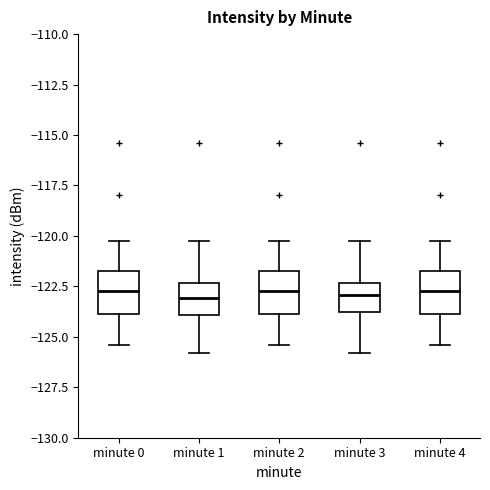

Where does the upper whisker of the box for minute 2 end on the y-axis? The values are not printed on the chart, so give them approximately, as read against the axis.

-120.5